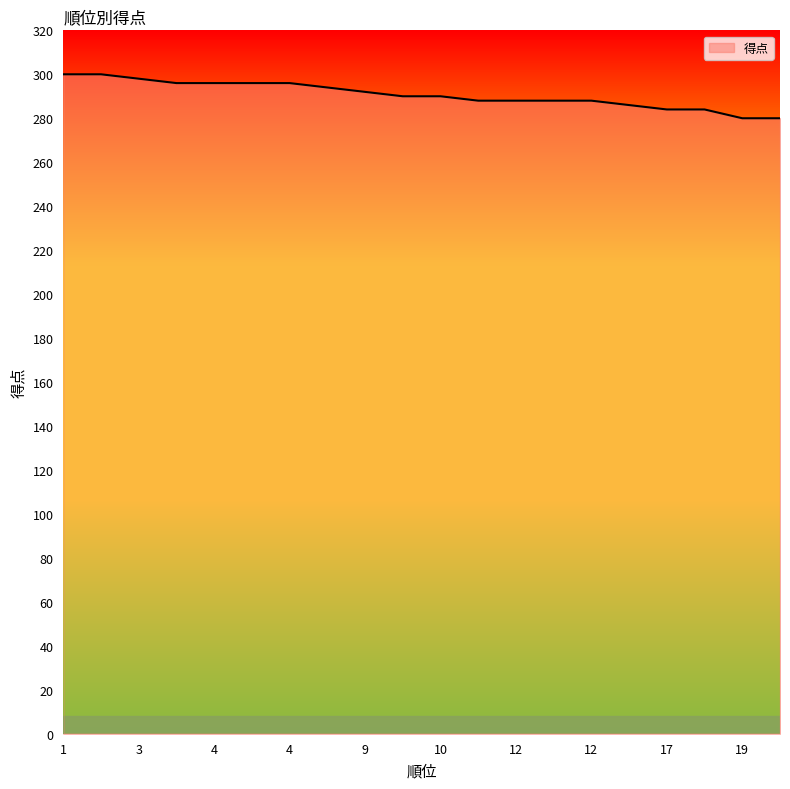

What is the difference between the maximum and minimum values?

20